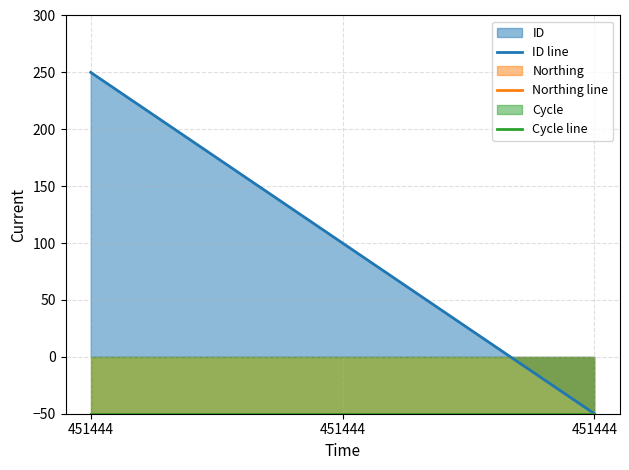

At how many categories does at least one series exceed 138?

1